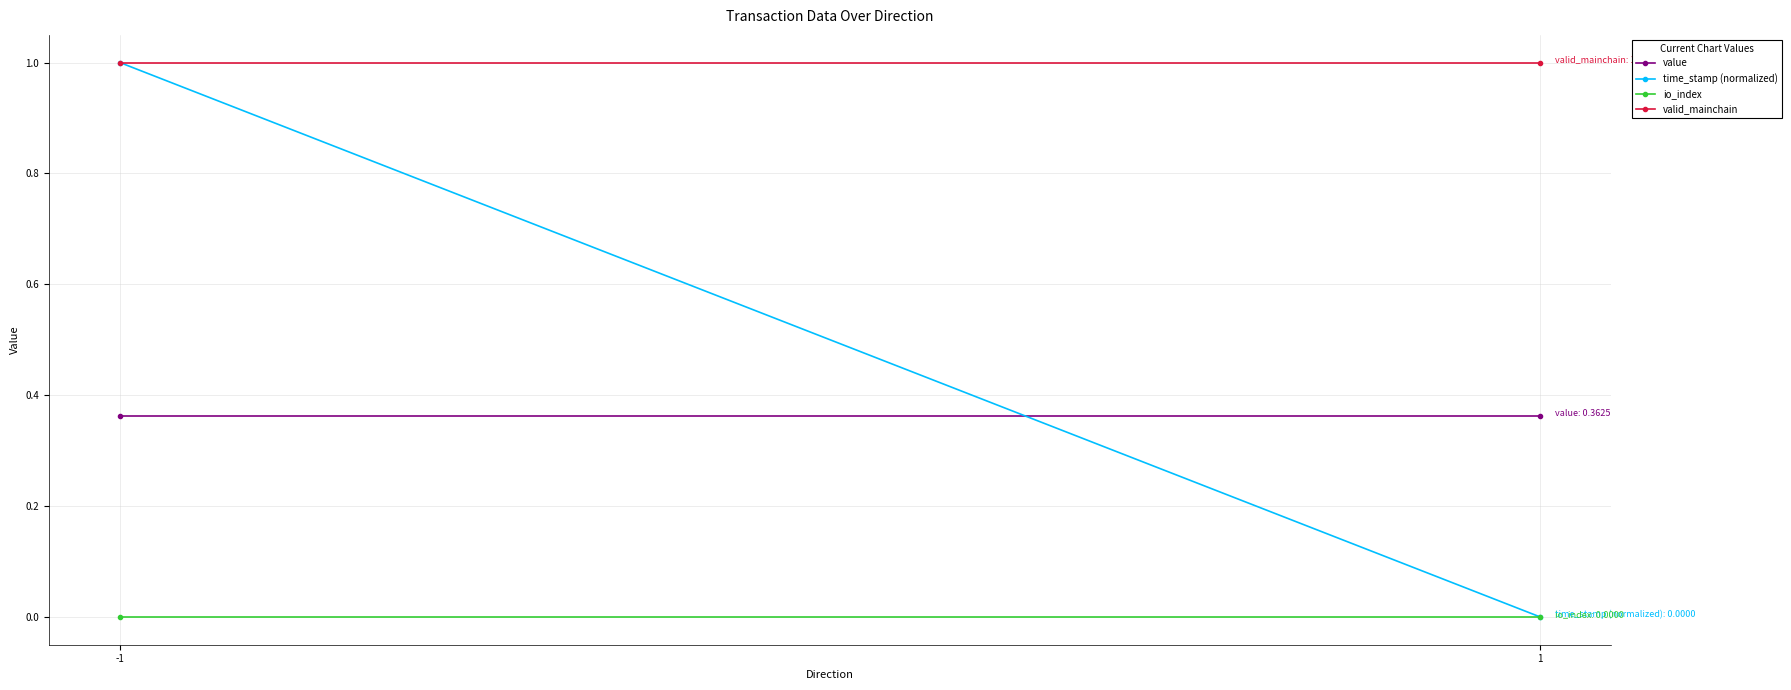

Which has a higher value, 1 or -1?

1